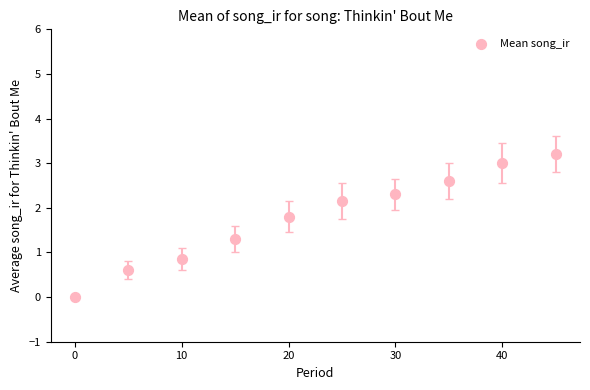

What is the average Y value?

1.8